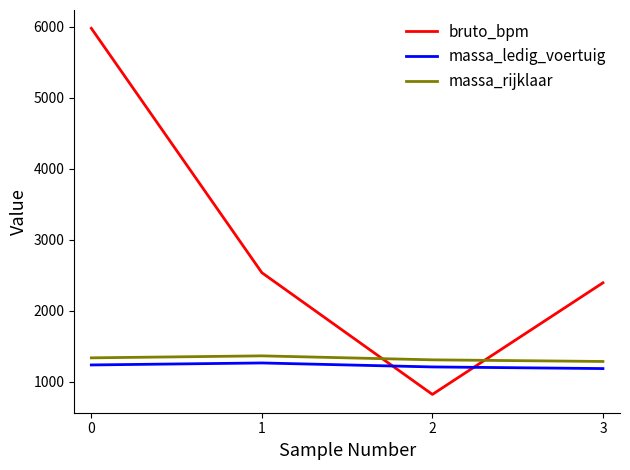

List the series in order of their peak value, lowest first.

massa_ledig_voertuig, massa_rijklaar, bruto_bpm